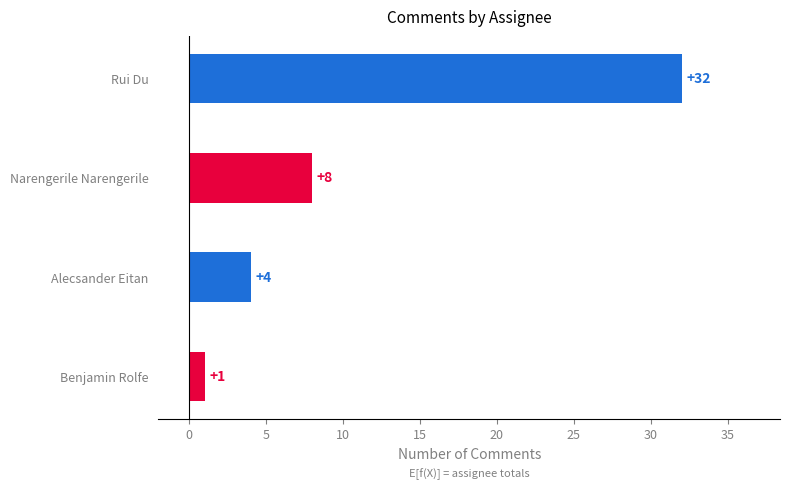

Rank the categories by value from highest to lowest.

Rui Du, Narengerile Narengerile, Alecsander Eitan, Benjamin Rolfe